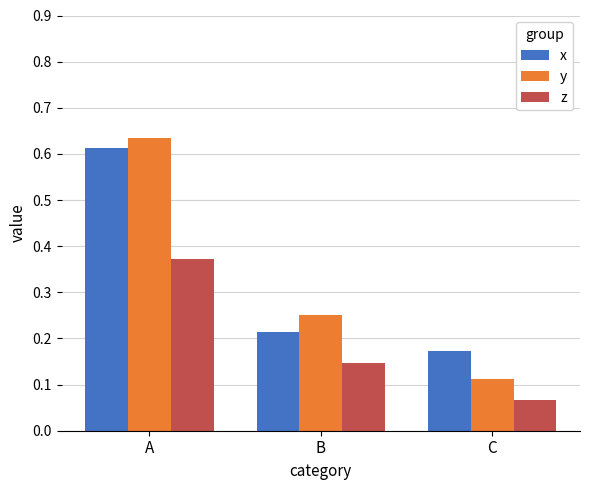

At how many categories does at least one series exceed 0?

3